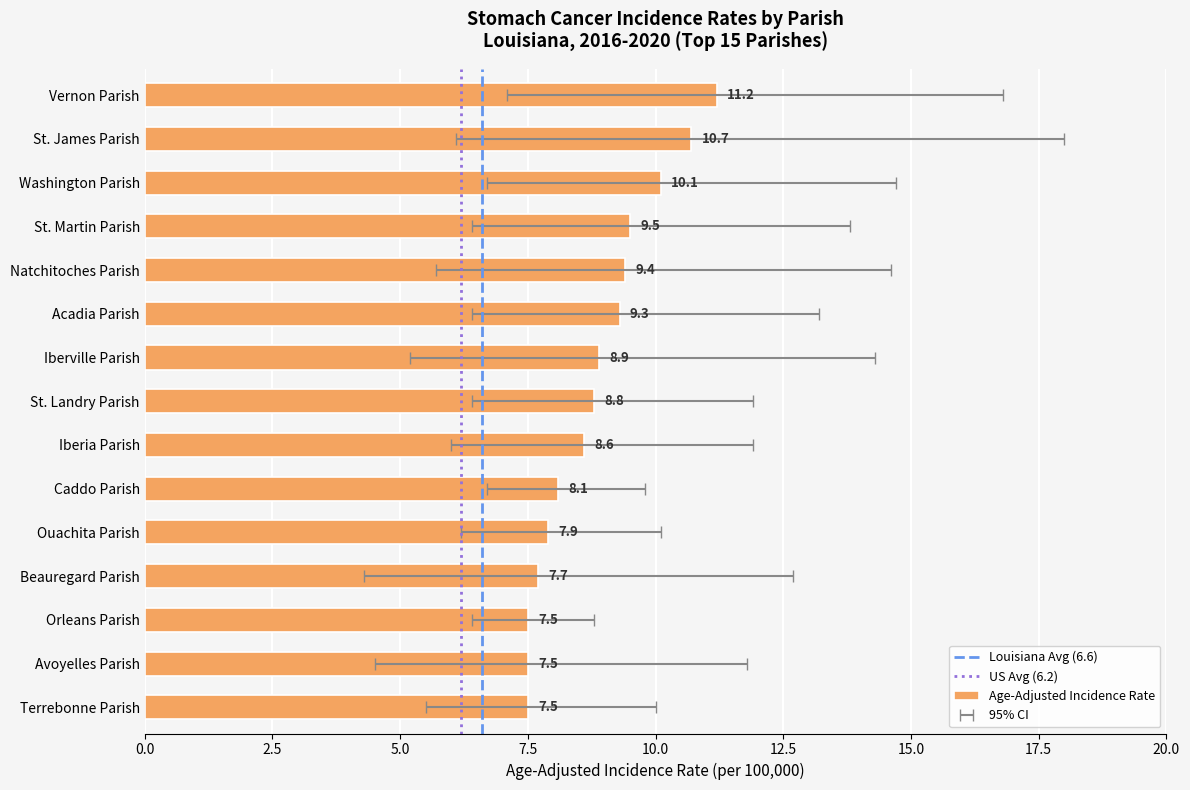

Reading left to right, transcribe all the data shown in this chart.

Vernon Parish=11.2	St. James Parish=10.7	Washington Parish=10.1	St. Martin Parish=9.5	Natchitoches Parish=9.4	Acadia Parish=9.3	Iberville Parish=8.9	St. Landry Parish=8.8	Iberia Parish=8.6	Caddo Parish=8.1	Ouachita Parish=7.9	Beauregard Parish=7.7	Orleans Parish=7.5	Avoyelles Parish=7.5	Terrebonne Parish=7.5